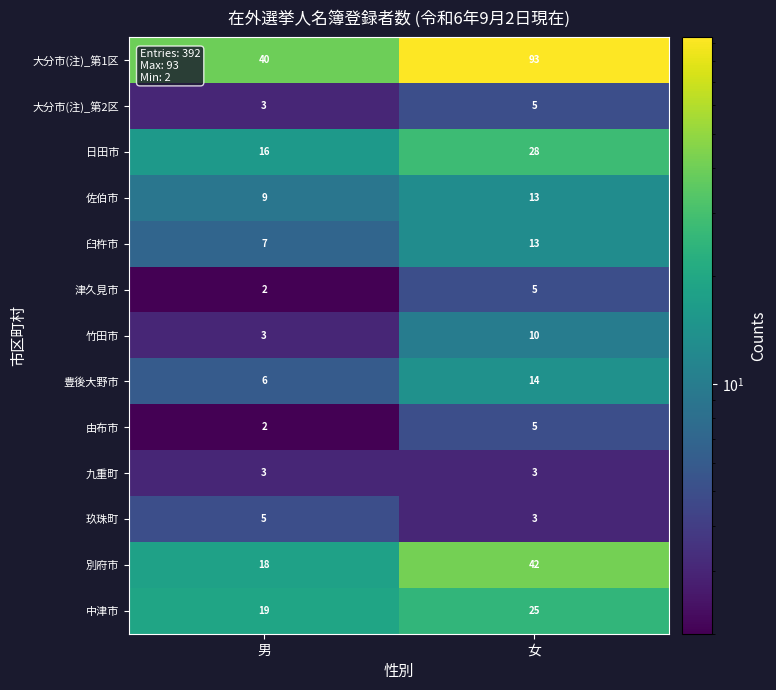

Read the 別府市 value at 女, to the nearest 10.

40